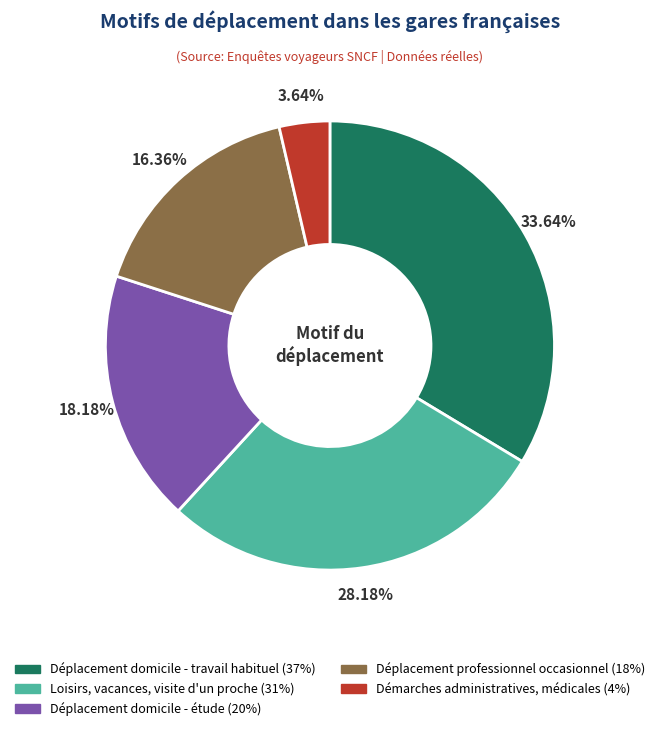

What percentage is the Déplacement professionnel occasionnel slice, to the nearest percent?

16%